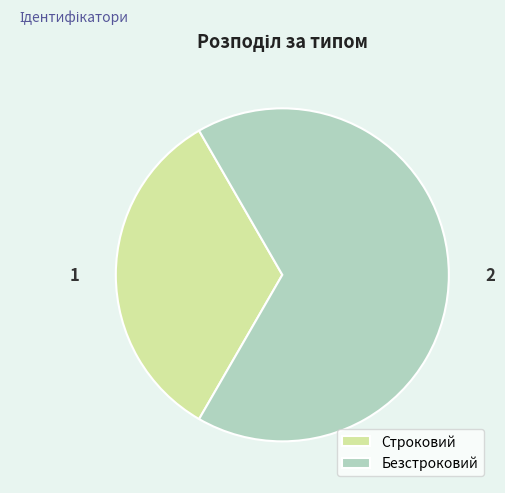

Is it true that Строковий is 25% of the pie?

False